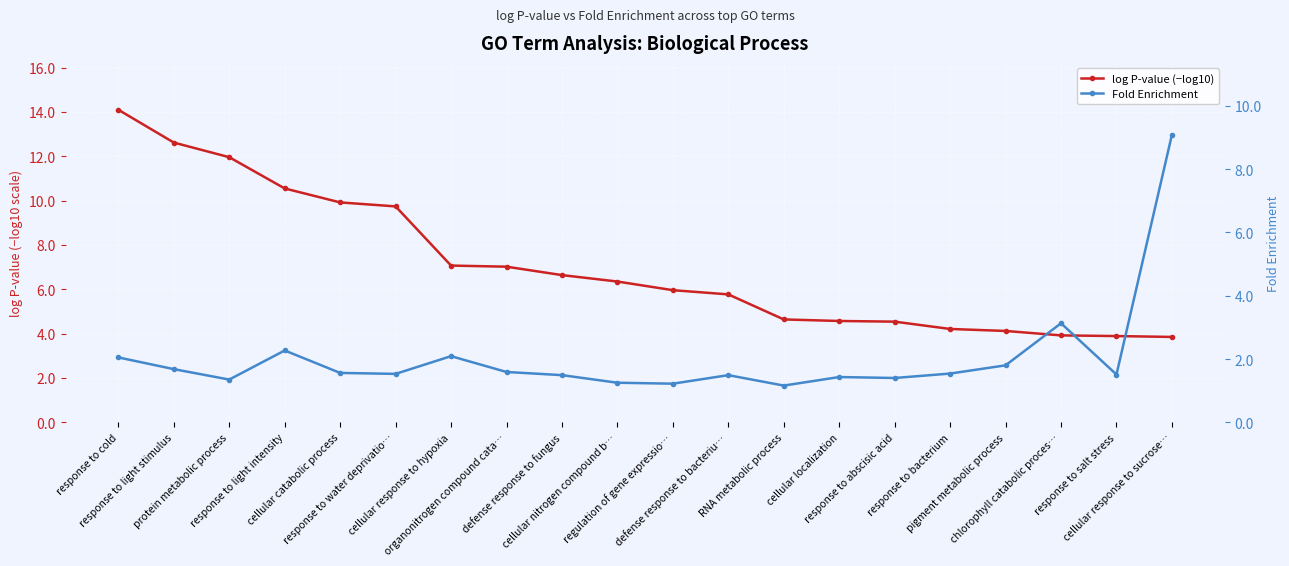

At which label does Fold Enrichment reach its peak?

cellular response to sucrose…